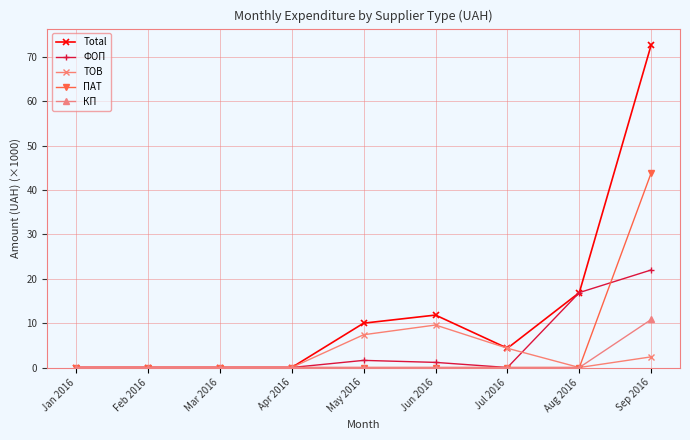

Which series has the largest total across all categories?

Total